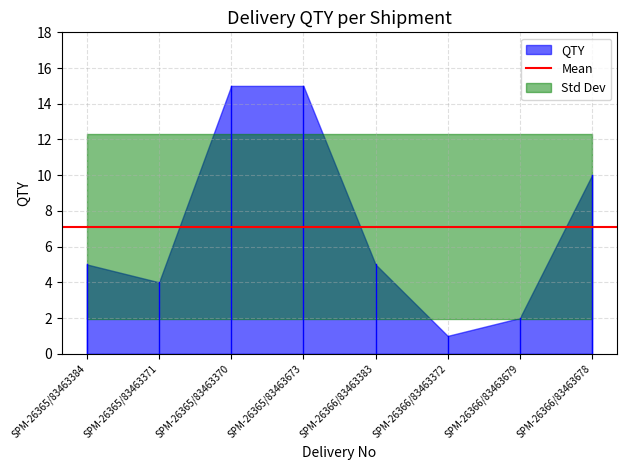

The chart shows a value of 7 at SPM-26365/83463673. True or false?

False